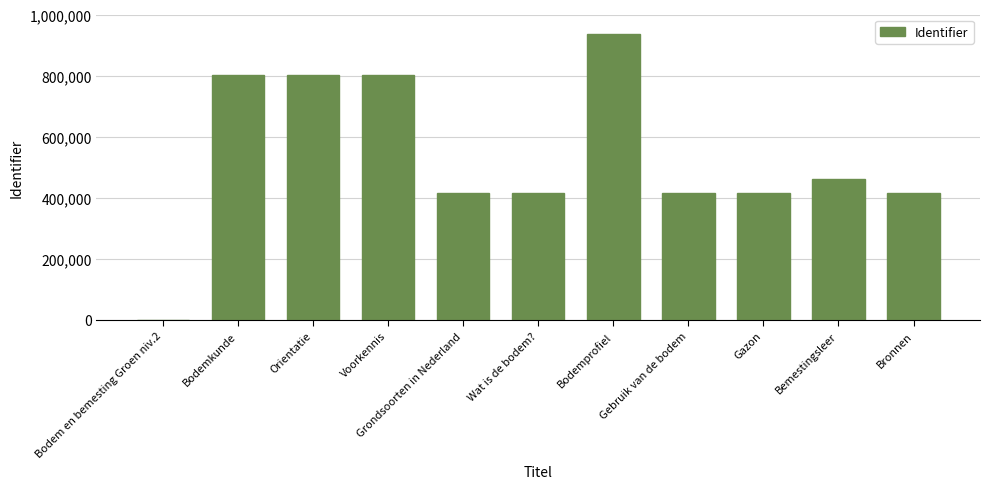

The chart shows a value of 1231452 at Voorkennis. True or false?

False